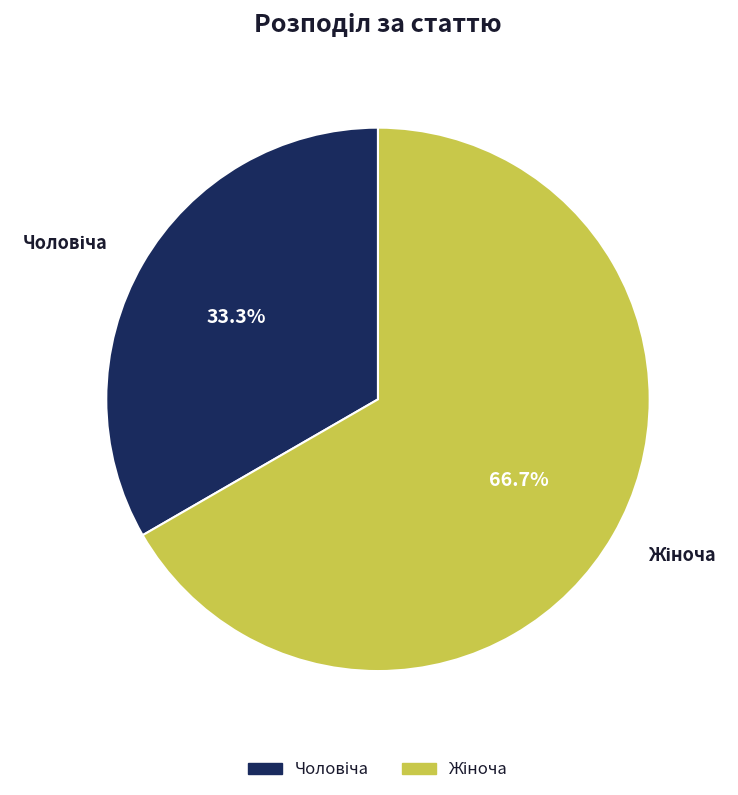

Does any single category account for the majority?

Yes